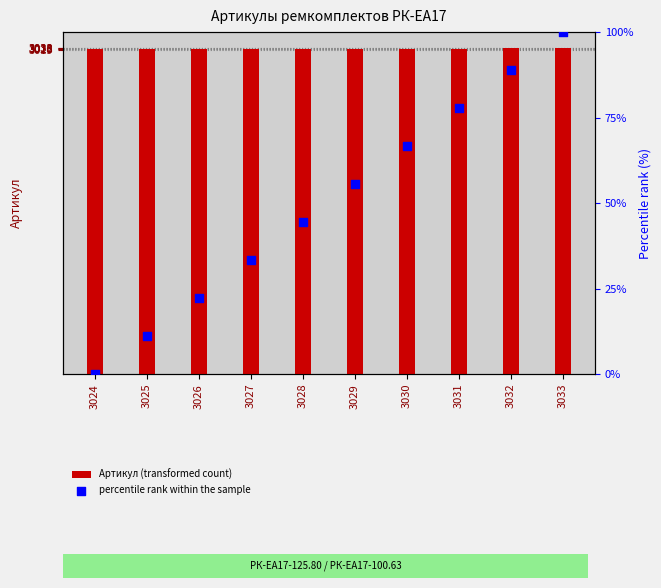

Which series reaches the maximum Y coordinate?

Артикул (transformed count)